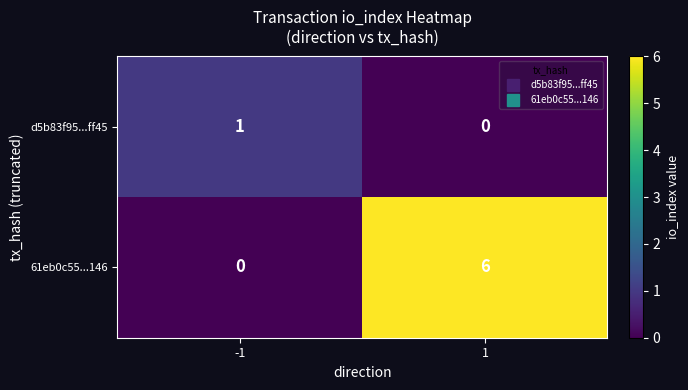

The value of d5b83f95...ff45 at -1 is 2. True or false?

False